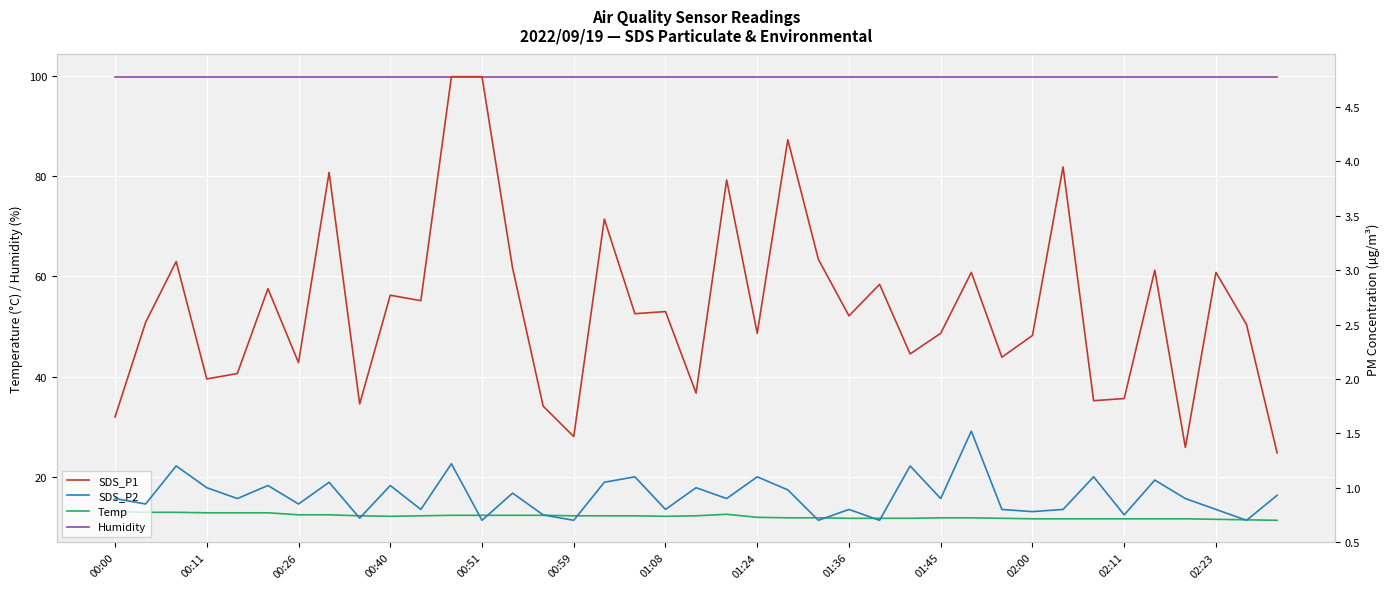

Reading left to right, list all the values displayed in this chart.

Temp: 13.0	12.9	12.9	12.8	12.8	12.8	12.4	12.4	12.2	12.1	12.2	12.3	12.3	12.3	12.3	12.2	12.2	12.2	12.1	12.2	12.5	11.9	11.8	11.8	11.7	11.7	11.7	11.8	11.8	11.7	11.6	11.6	11.6	11.6	11.6	11.6	11.5	11.4	11.3
Humidity: 99.9	99.9	99.9	99.9	99.9	99.9	99.9	99.9	99.9	99.9	99.9	99.9	99.9	99.9	99.9	99.9	99.9	99.9	99.9	99.9	99.9	99.9	99.9	99.9	99.9	99.9	99.9	99.9	99.9	99.9	99.9	99.9	99.9	99.9	99.9	99.9	99.9	99.9	99.9
SDS_P1: 1.6	2.5	3.1	2.0	2.0	2.8	2.1	3.9	1.8	2.8	2.7	4.8	4.8	3.0	1.8	1.5	3.5	2.6	2.6	1.9	3.8	2.4	4.2	3.1	2.6	2.9	2.2	2.4	3.0	2.2	2.4	4.0	1.8	1.8	3.0	1.4	3.0	2.5	1.3
SDS_P2: 0.9	0.8	1.2	1.0	0.9	1.0	0.8	1.1	0.7	1.0	0.8	1.2	0.7	0.9	0.8	0.7	1.1	1.1	0.8	1.0	0.9	1.1	1.0	0.7	0.8	0.7	1.2	0.9	1.5	0.8	0.8	0.8	1.1	0.8	1.1	0.9	0.8	0.7	0.9